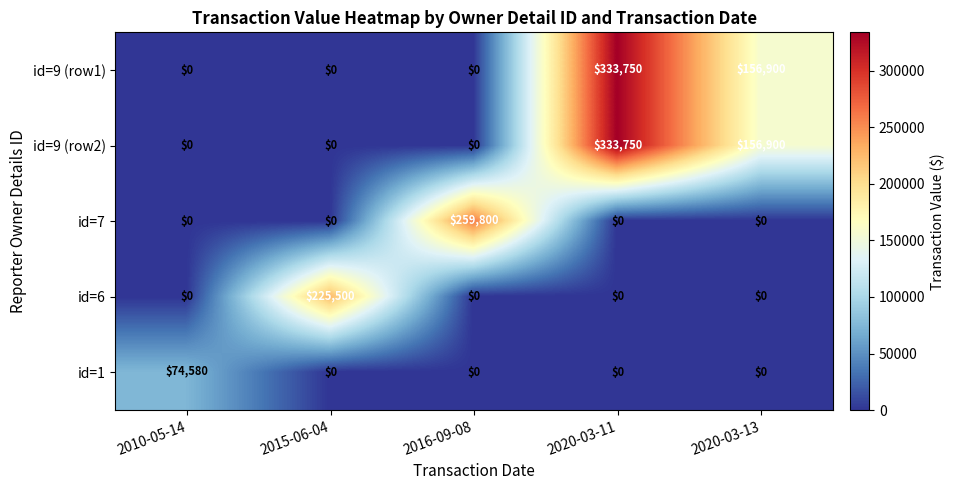

What is the maximum value for id=7?

259800